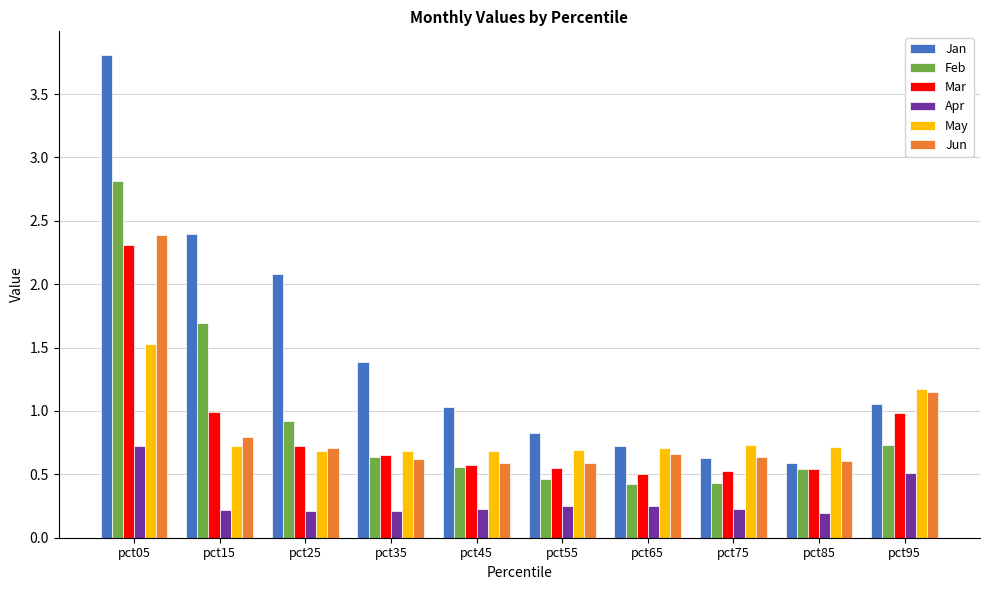

What is the total value across all series at pct65?

3.3